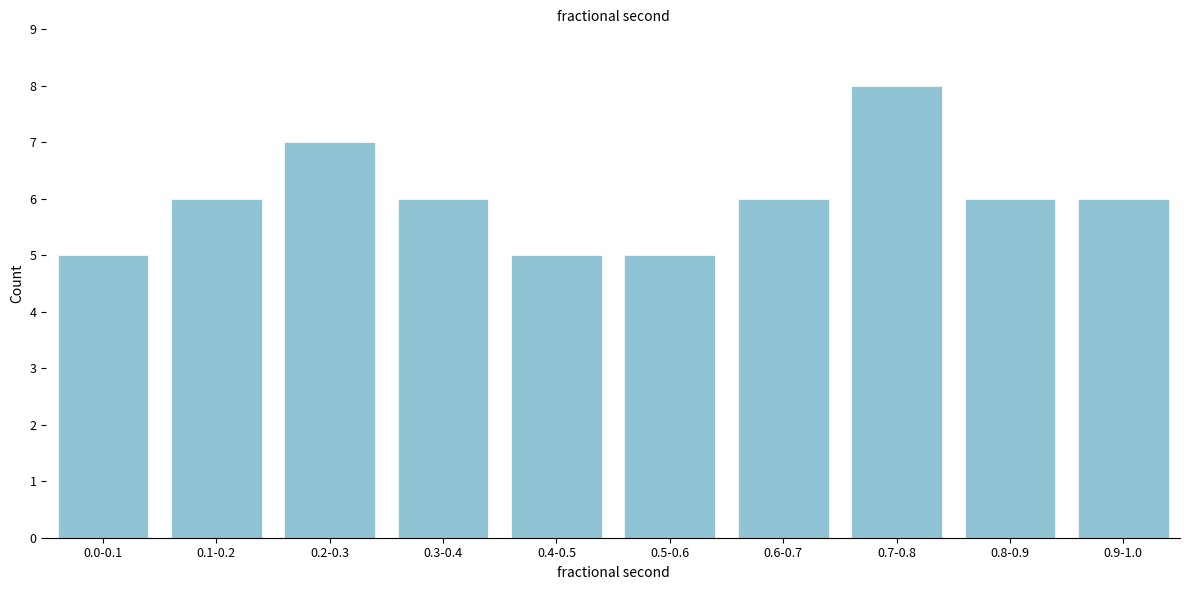

Reading right to left, list all the values displayed in this chart.

0.9-1.0=6	0.8-0.9=6	0.7-0.8=8	0.6-0.7=6	0.5-0.6=5	0.4-0.5=5	0.3-0.4=6	0.2-0.3=7	0.1-0.2=6	0.0-0.1=5